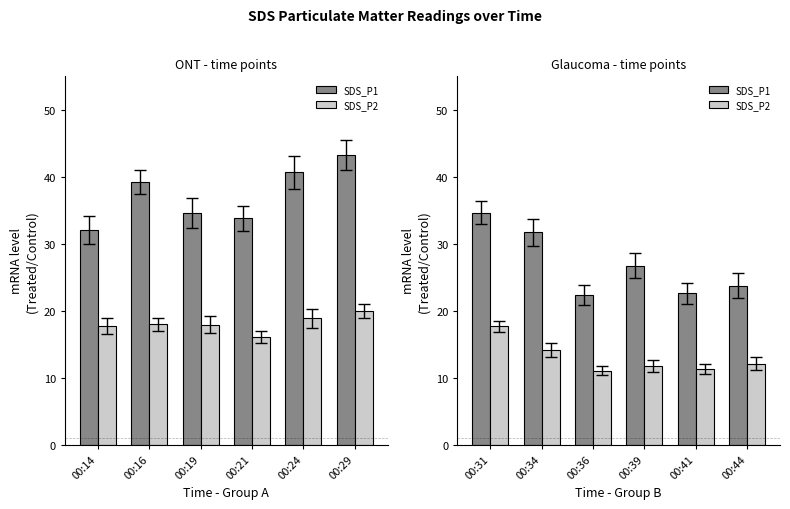

How many bars are there in each group?

2